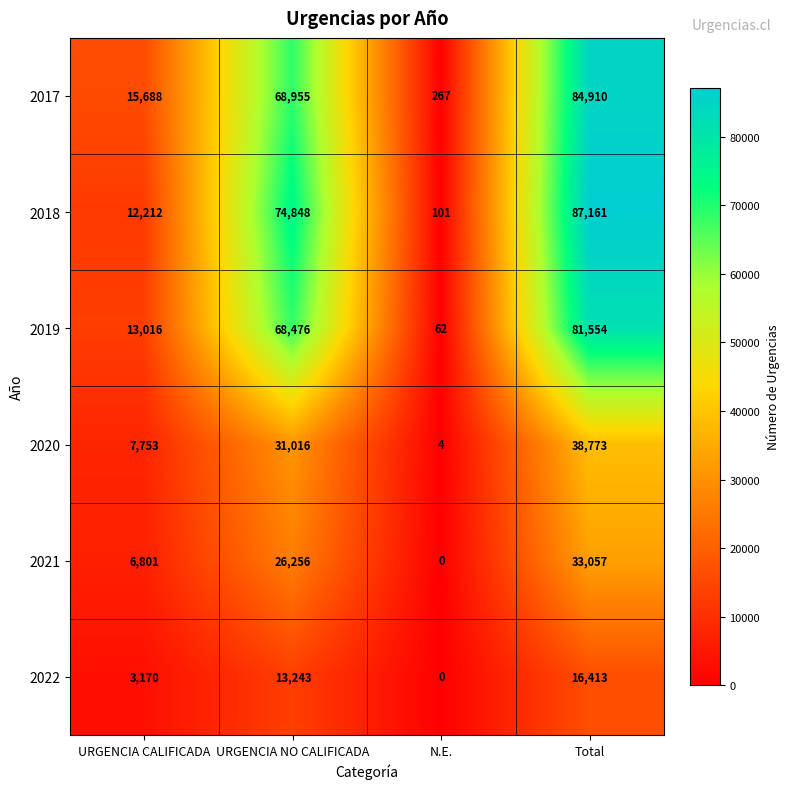

Where is 2018 nearest to the value 43631?

URGENCIA NO CALIFICADA